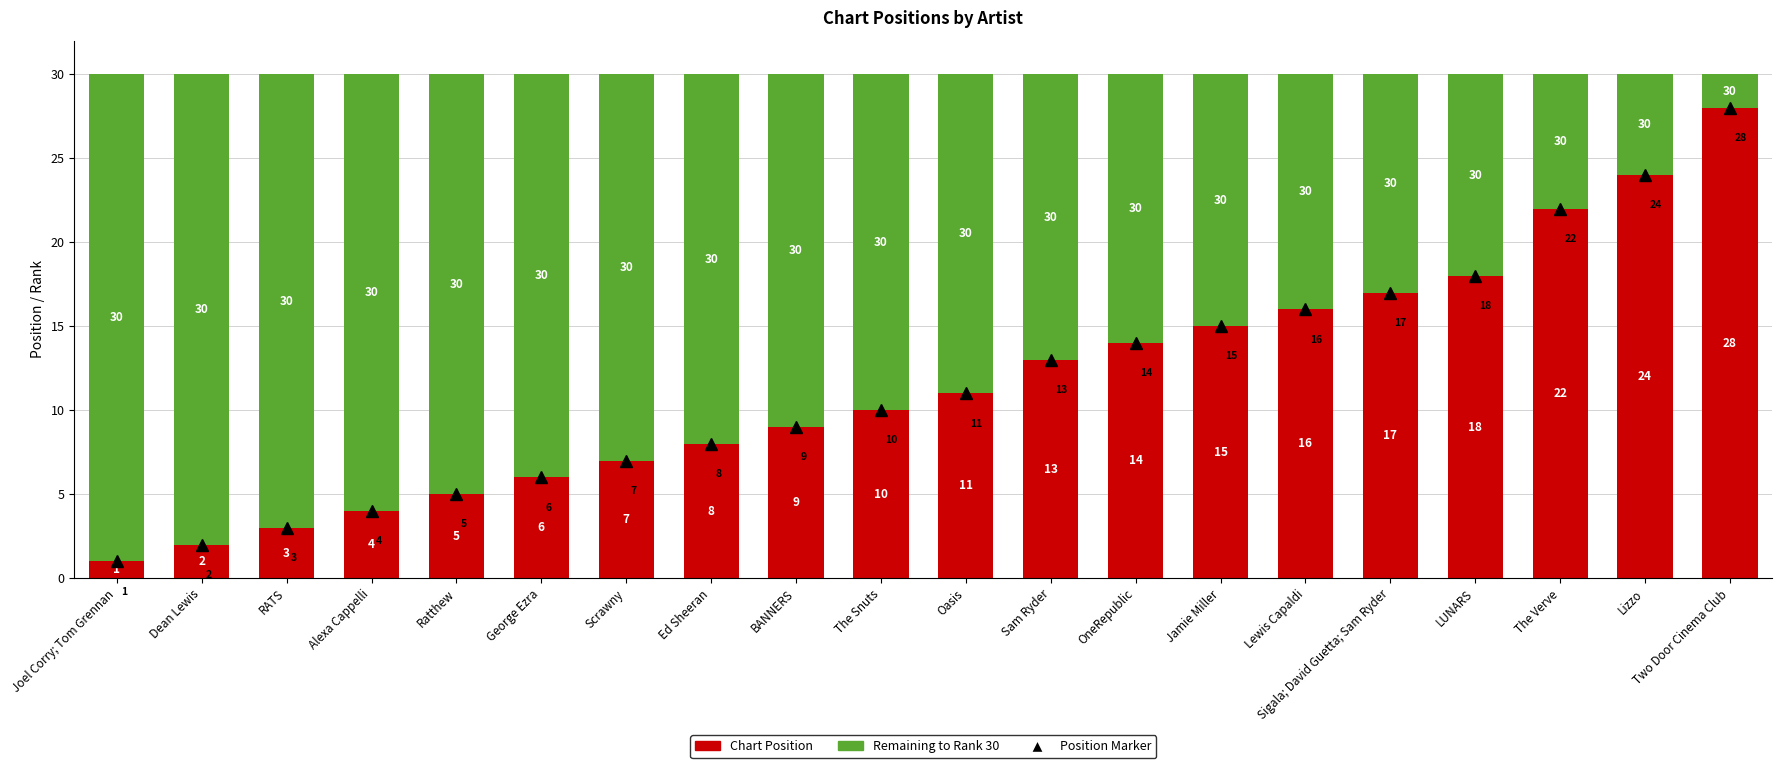

What is the total value across all series at The Verve?

30